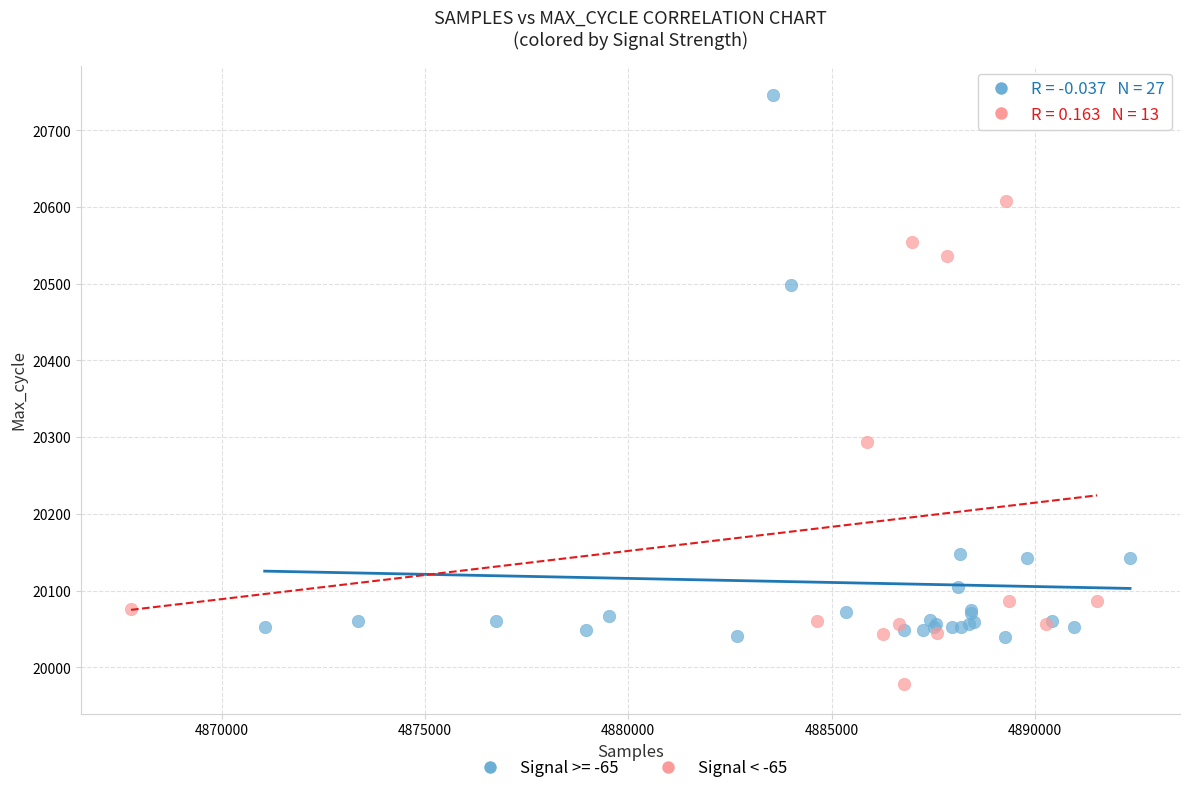

Which series has the widest spread of Y values?

Signal >= -65